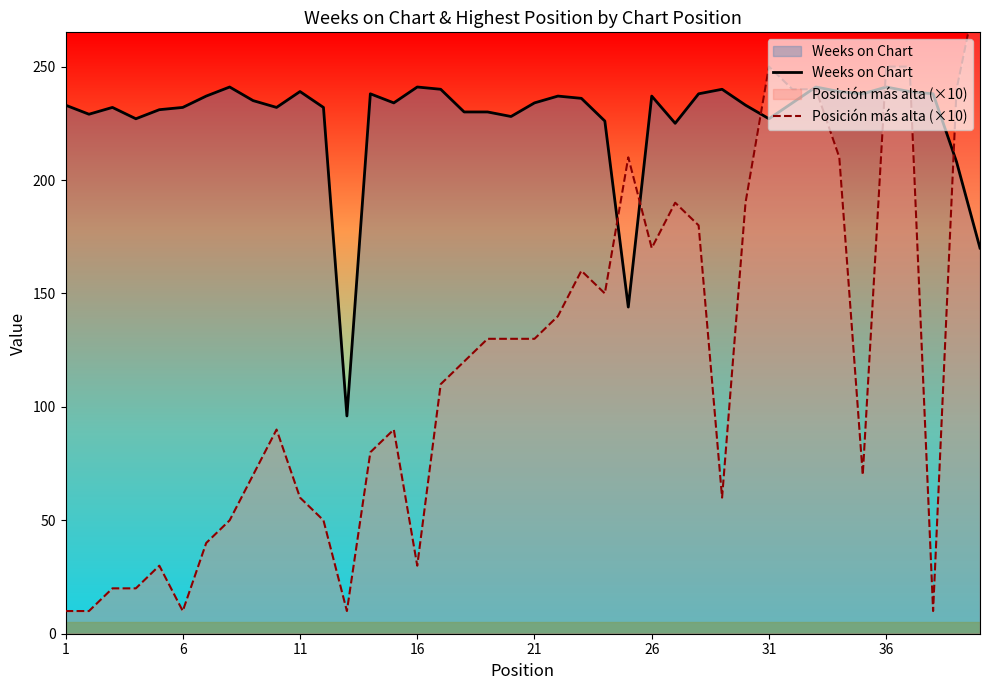

True or false: Weeks on Chart has a value of 91 at 6.

False